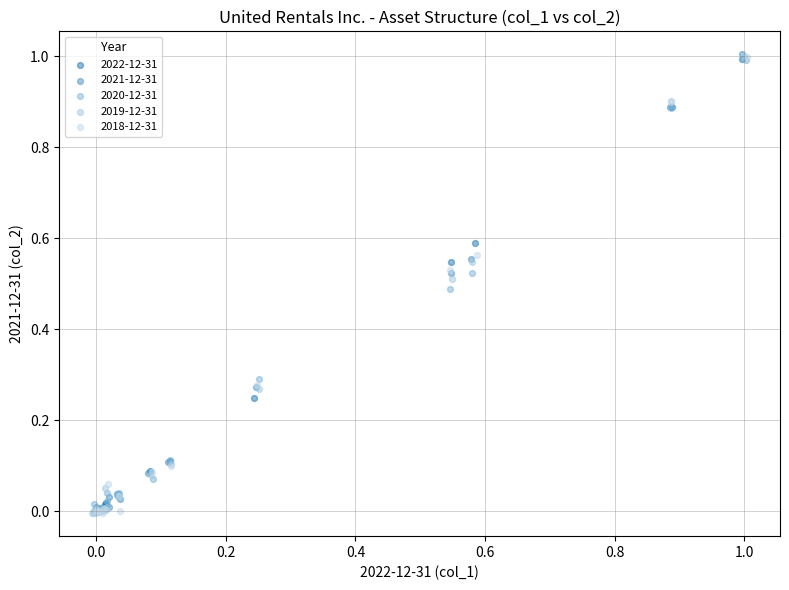

What are all the series names shown in the legend?

2022-12-31, 2021-12-31, 2020-12-31, 2019-12-31, 2018-12-31